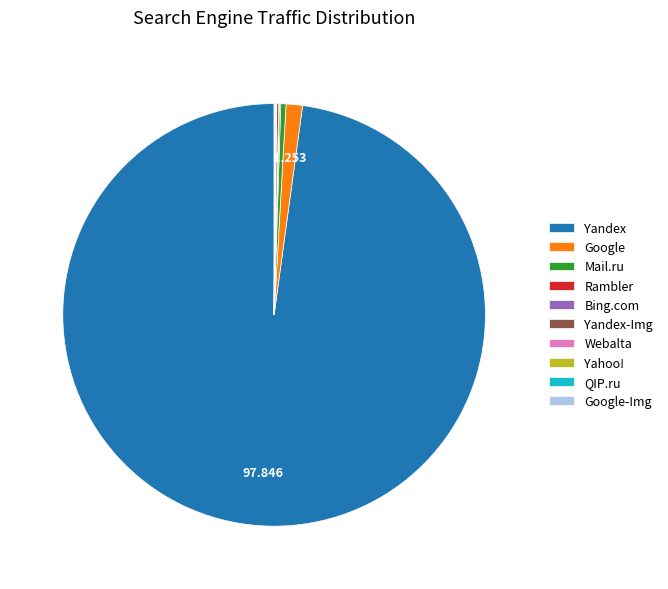

Which category has the biggest portion of the pie?

Yandex